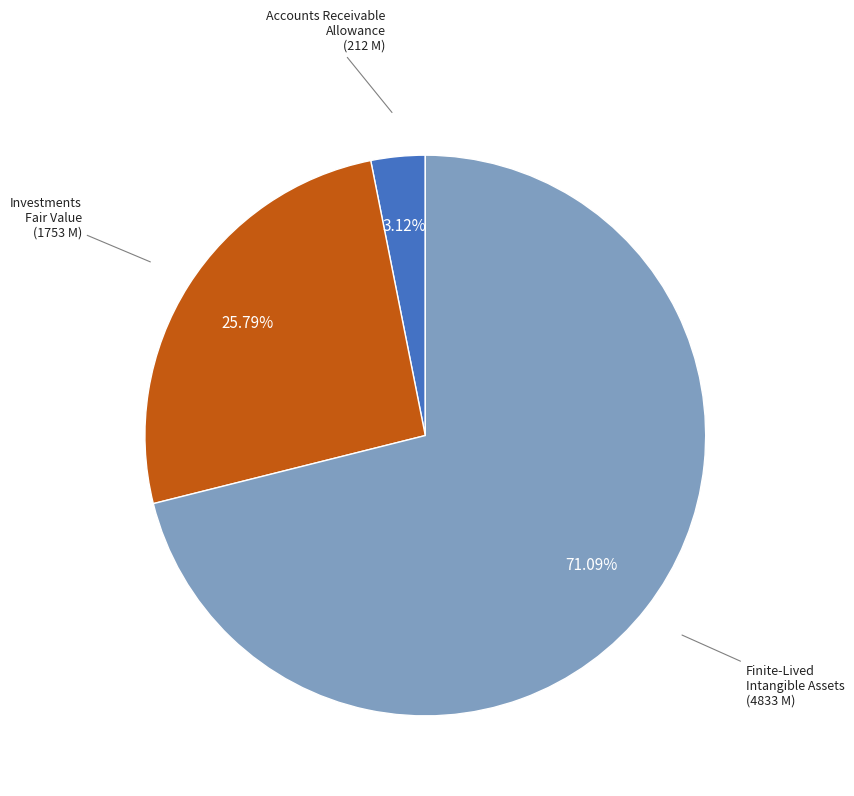

Does any single category account for the majority?

Yes